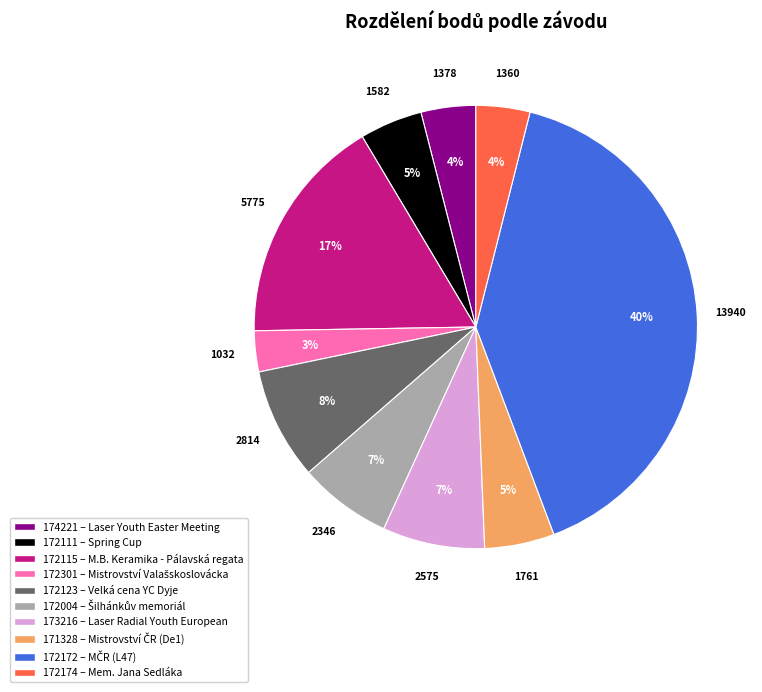

To the nearest percent, what is the average slice percentage?

10%